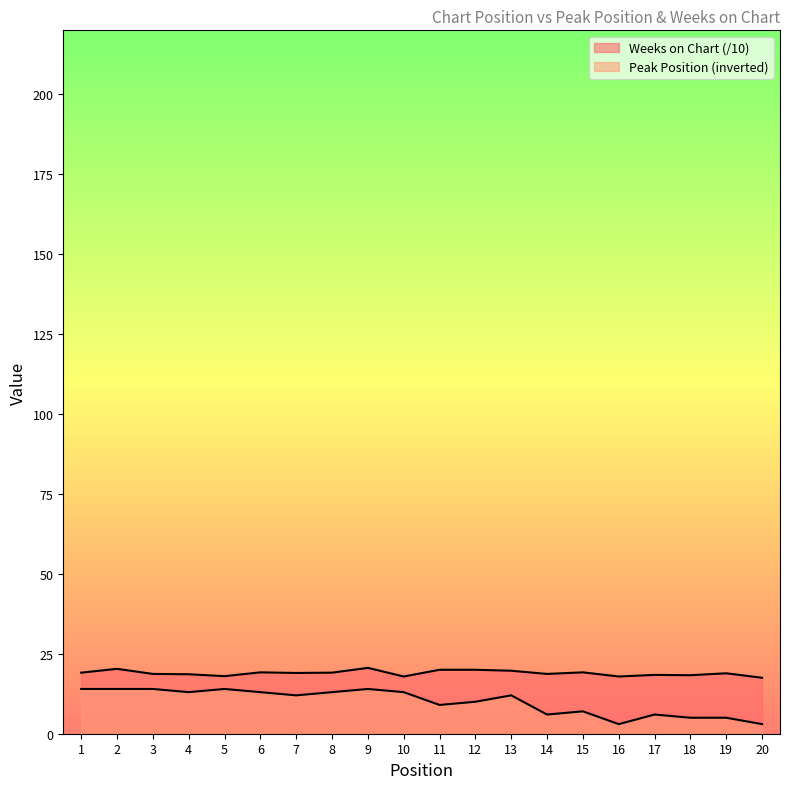

How many interior local peaks does the Peak Position series have?

5